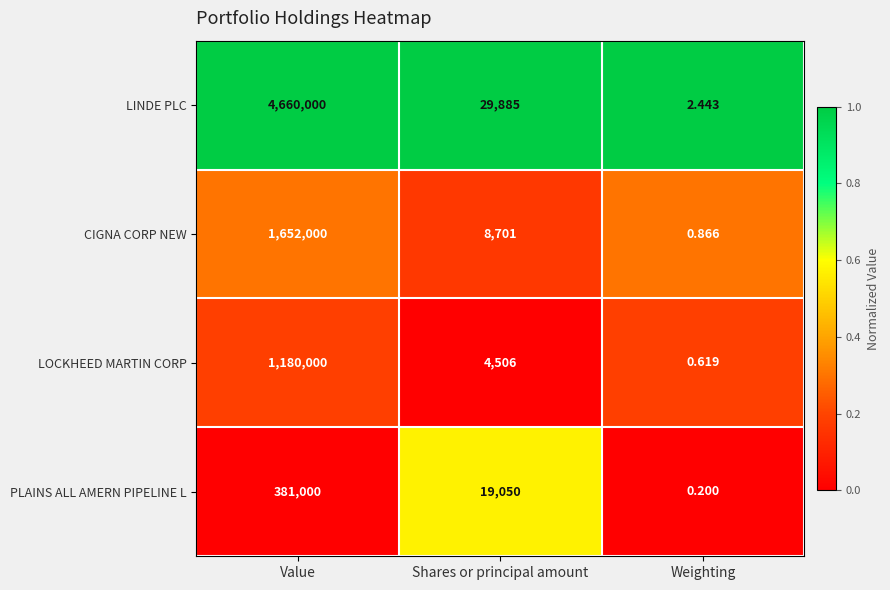

Rank the series at Shares or principal amount from lowest to highest value.

LOCKHEED MARTIN CORP, CIGNA CORP NEW, PLAINS ALL AMERN PIPELINE L, LINDE PLC